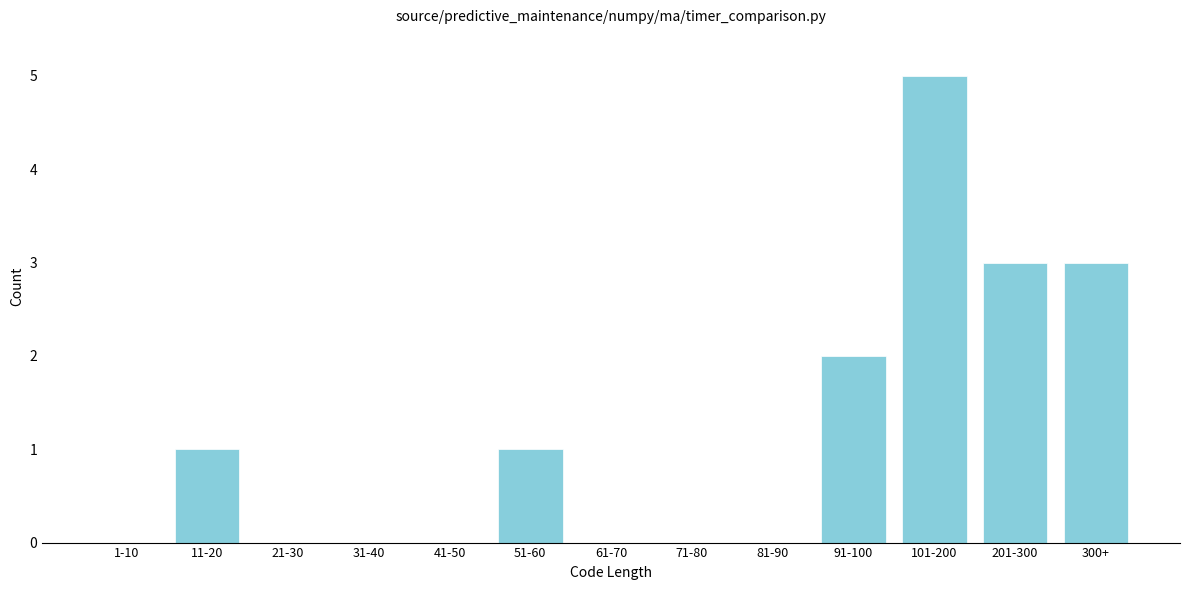

Reading left to right, list all the values displayed in this chart.

1-10=0	11-20=1	21-30=0	31-40=0	41-50=0	51-60=1	61-70=0	71-80=0	81-90=0	91-100=2	101-200=5	201-300=3	300+=3